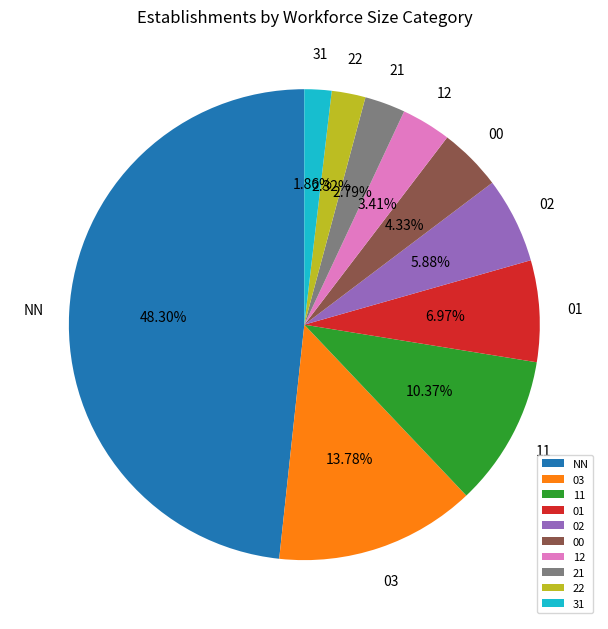

Is 22 the majority of the pie?

No